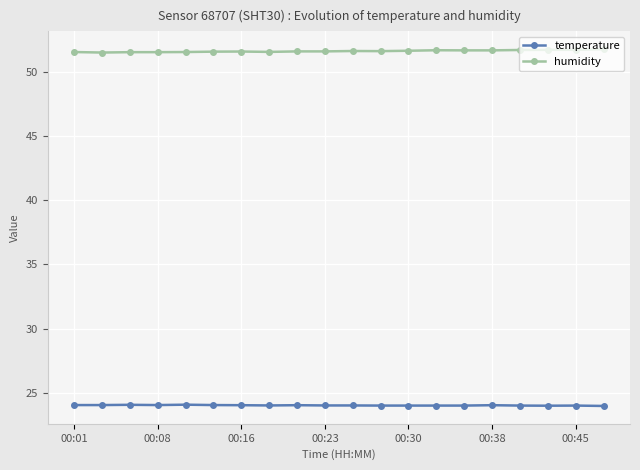

Is this an area chart (filled region under the line)?

No